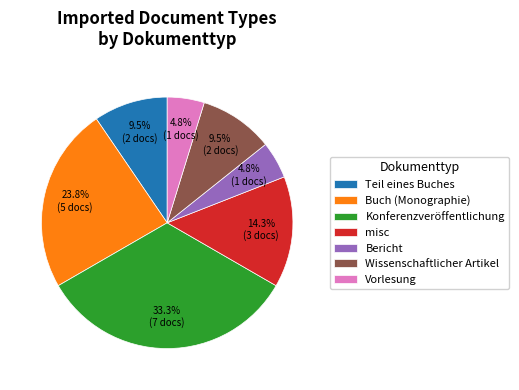

The Konferenzveröffentlichung slice represents 33% of the pie. True or false?

True